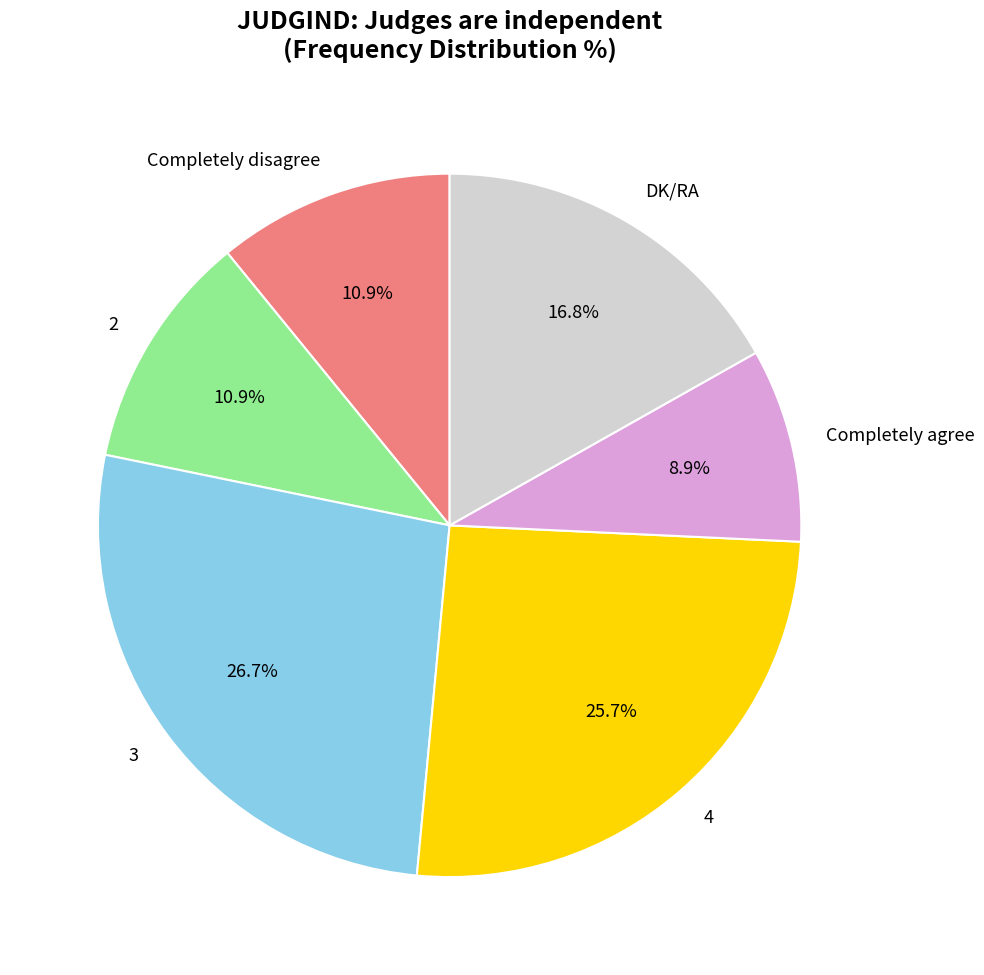

Approximately how many times larger is the value at DK/RA compared to Completely disagree?

1.5